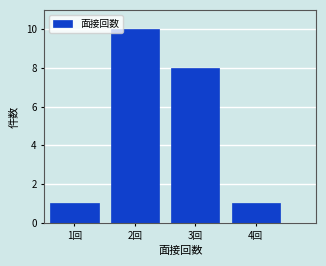

Reading left to right, extract all data points from this chart.

1	10	8	1